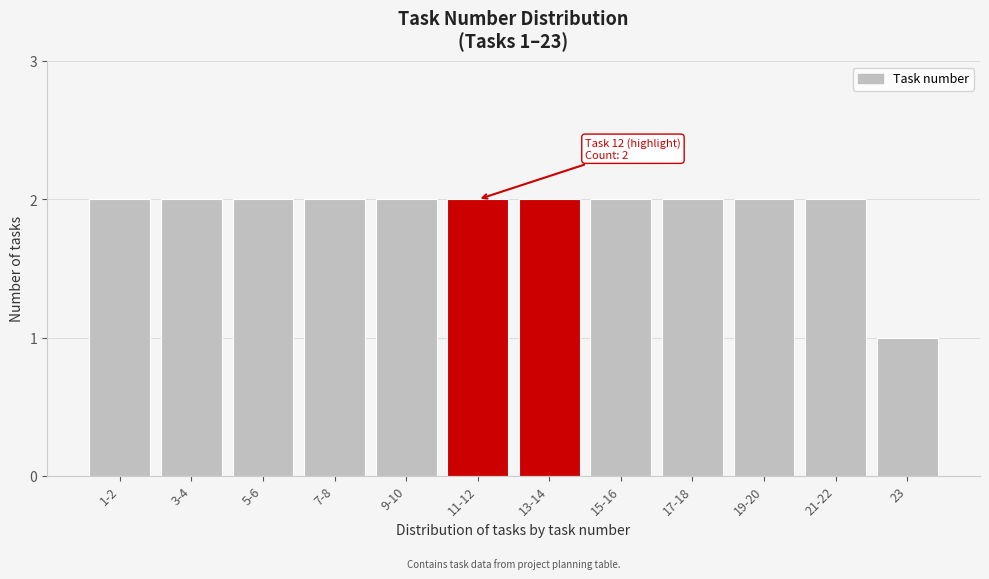

Reading right to left, transcribe all the data shown in this chart.

1	2	2	2	2	2	2	2	2	2	2	2